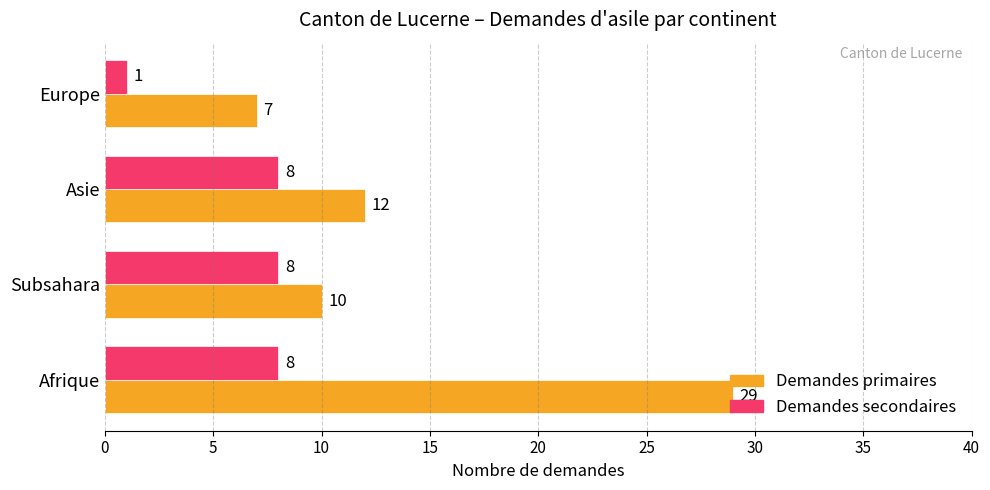

What is the difference between the maximum and minimum values in the Demandes secondaires series?

7